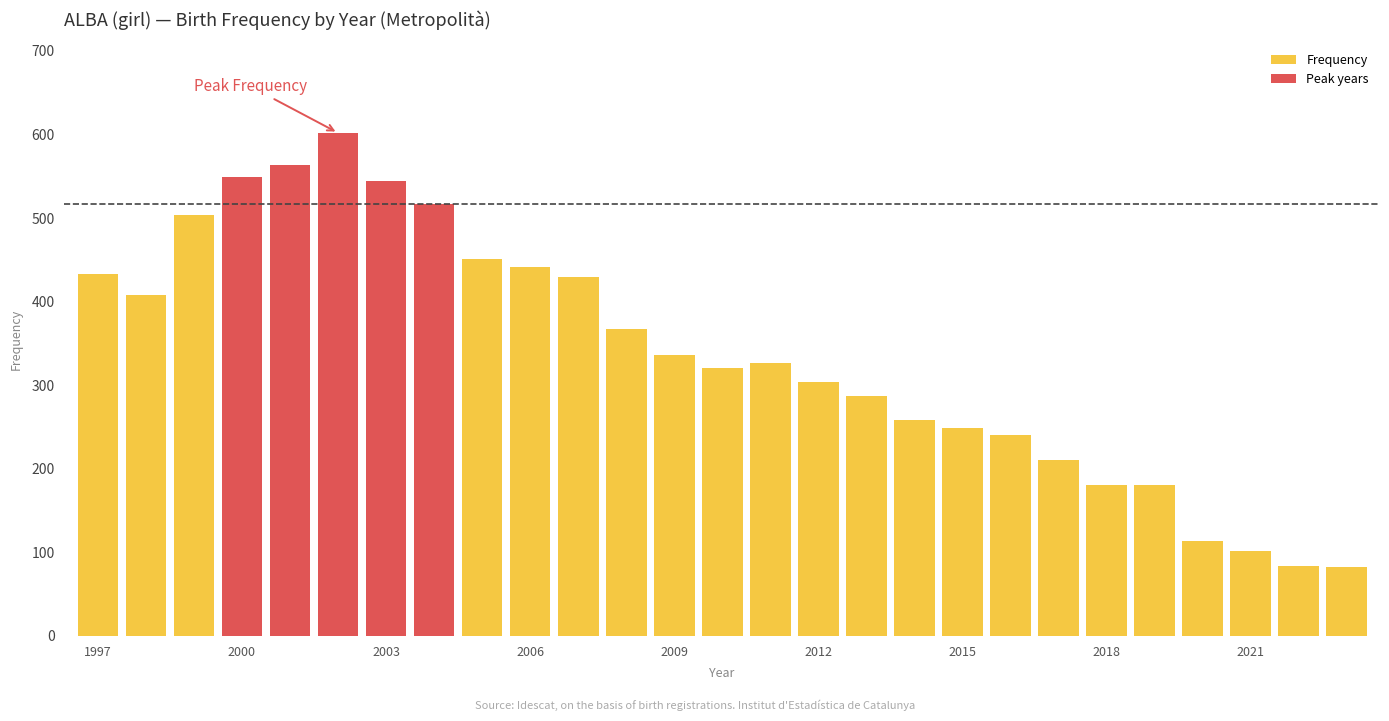

What is the greatest value displayed?

602